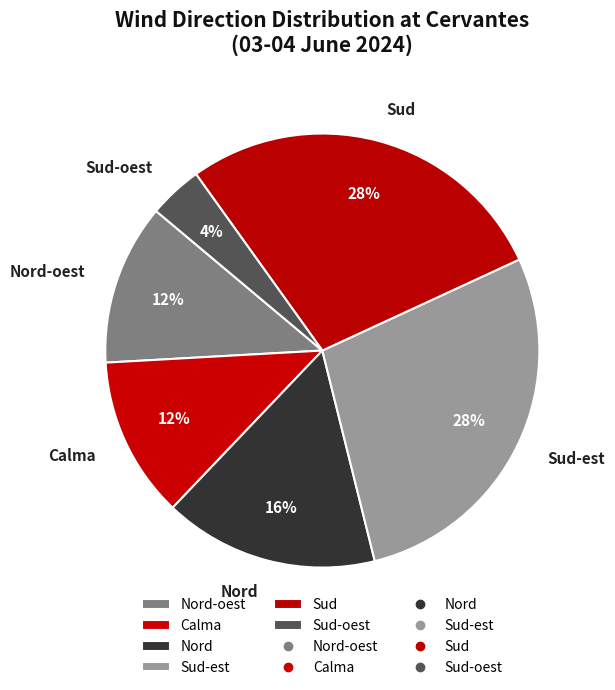

True or false: Nord accounts for 16% of the total.

True